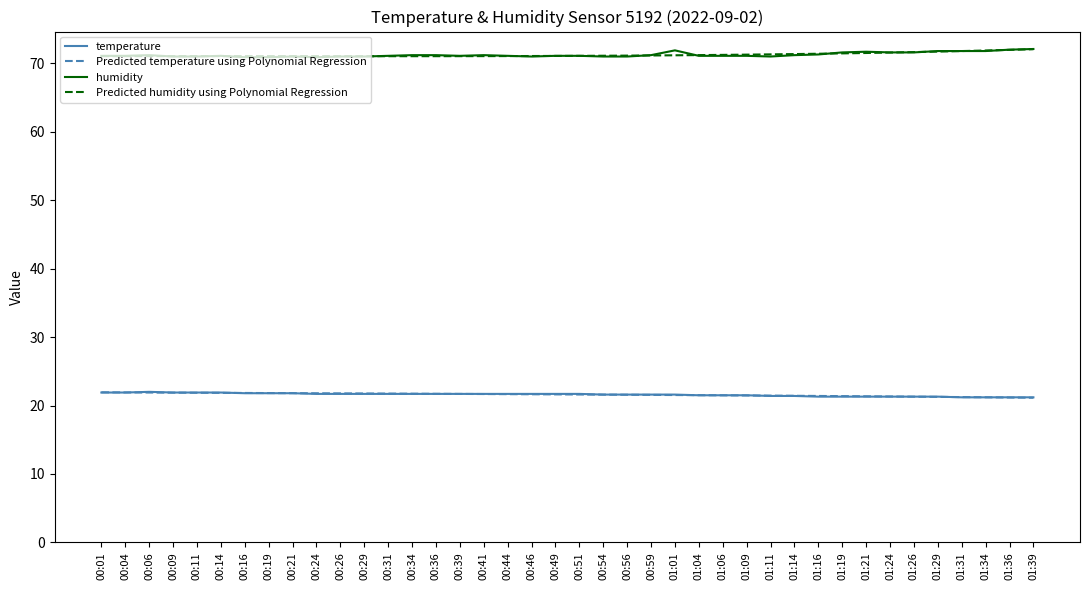

What is the difference between the highest and lowest values at 01:36?

50.8